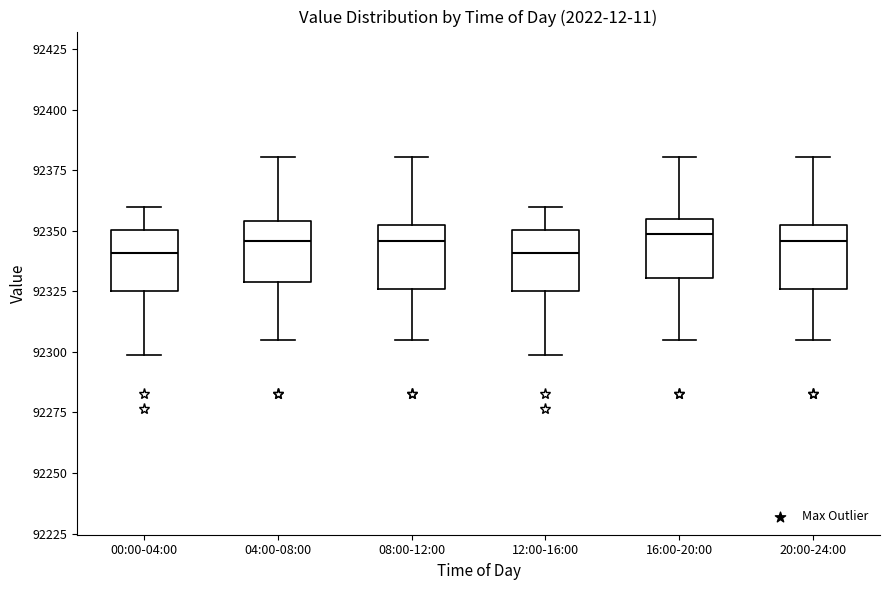

Reading left to right, read every box against the y-axis: the position of its median line, the range the box covers, and the ends of its whiskers. The values are not printed on the chart, so give them approximately, as read against the axis.

00:00-04:00: median 92340, box 92325 to 92350, whiskers 92300 to 92360
04:00-08:00: median 92345, box 92330 to 92355, whiskers 92305 to 92380
08:00-12:00: median 92345, box 92325 to 92350, whiskers 92305 to 92380
12:00-16:00: median 92340, box 92325 to 92350, whiskers 92300 to 92360
16:00-20:00: median 92350, box 92330 to 92355, whiskers 92305 to 92380
20:00-24:00: median 92345, box 92325 to 92350, whiskers 92305 to 92380